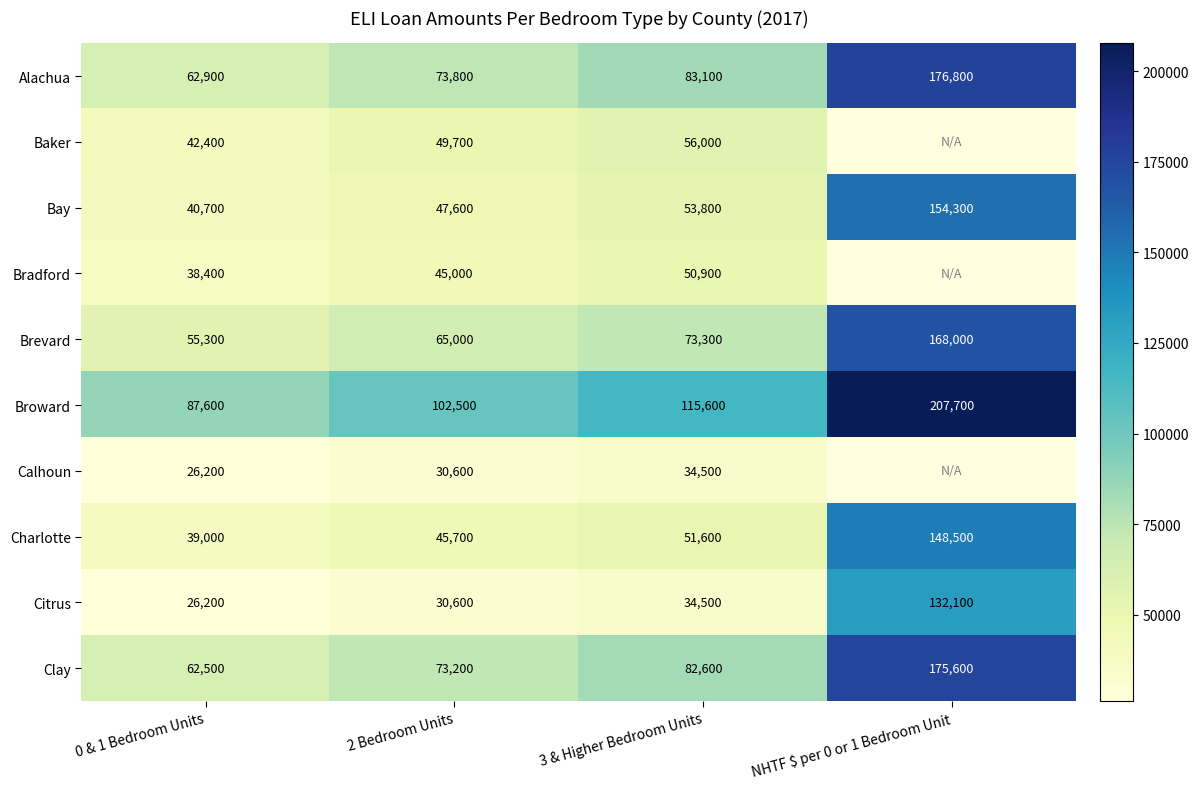

At which category is the sum across all series the highest?

3 & Higher Bedroom Units